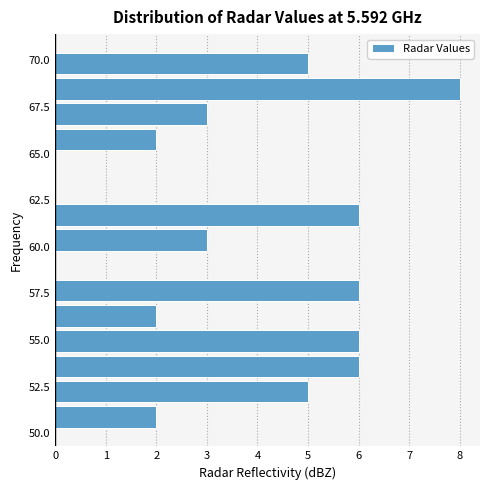

Read against the y-axis, roughly where is the centre of the longest bar?

68.5